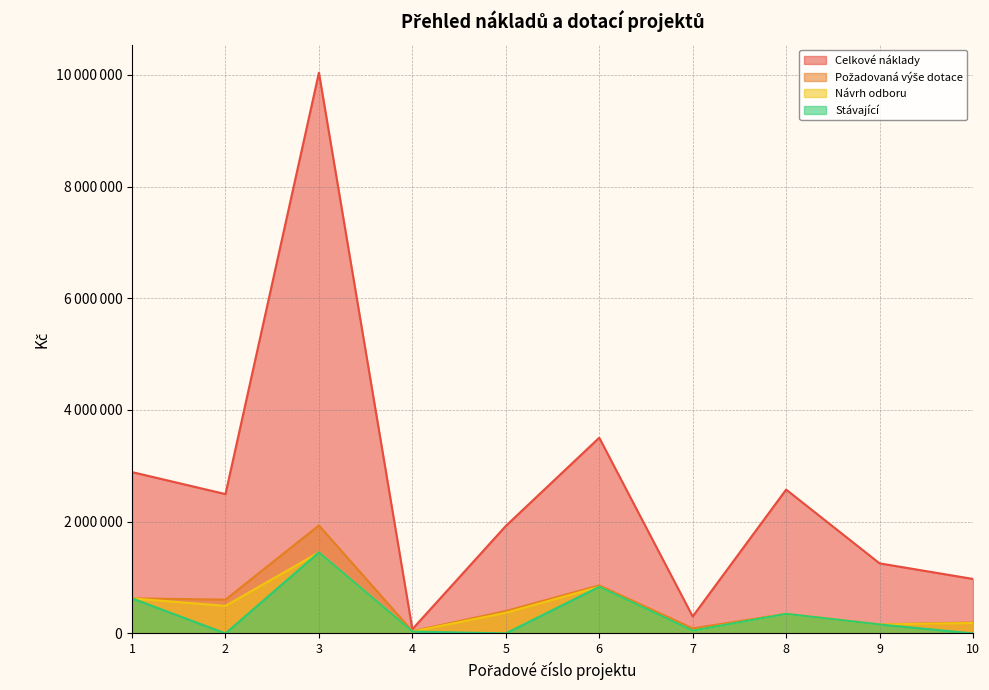

Which series has the largest range (max minus min)?

Celkové náklady